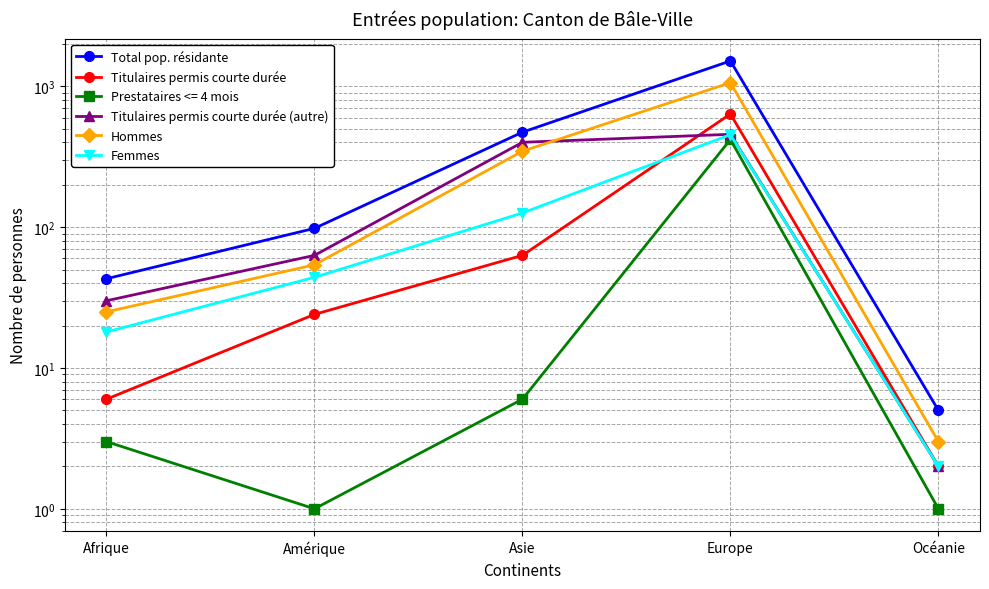

Is it true that Femmes equals 74 at Asie?

False